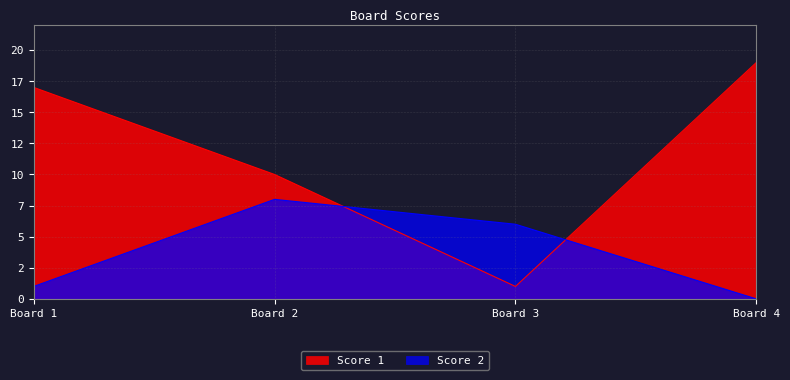

Count the number of categories in the chart.

4